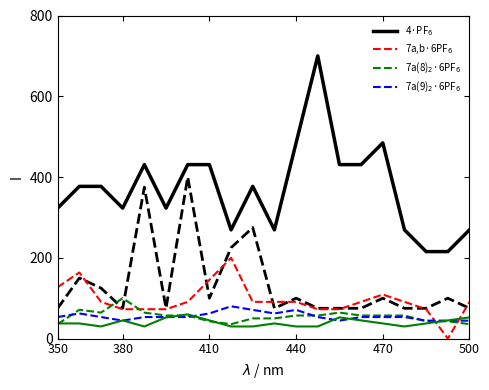

Is this an area chart (filled region under the line)?

No